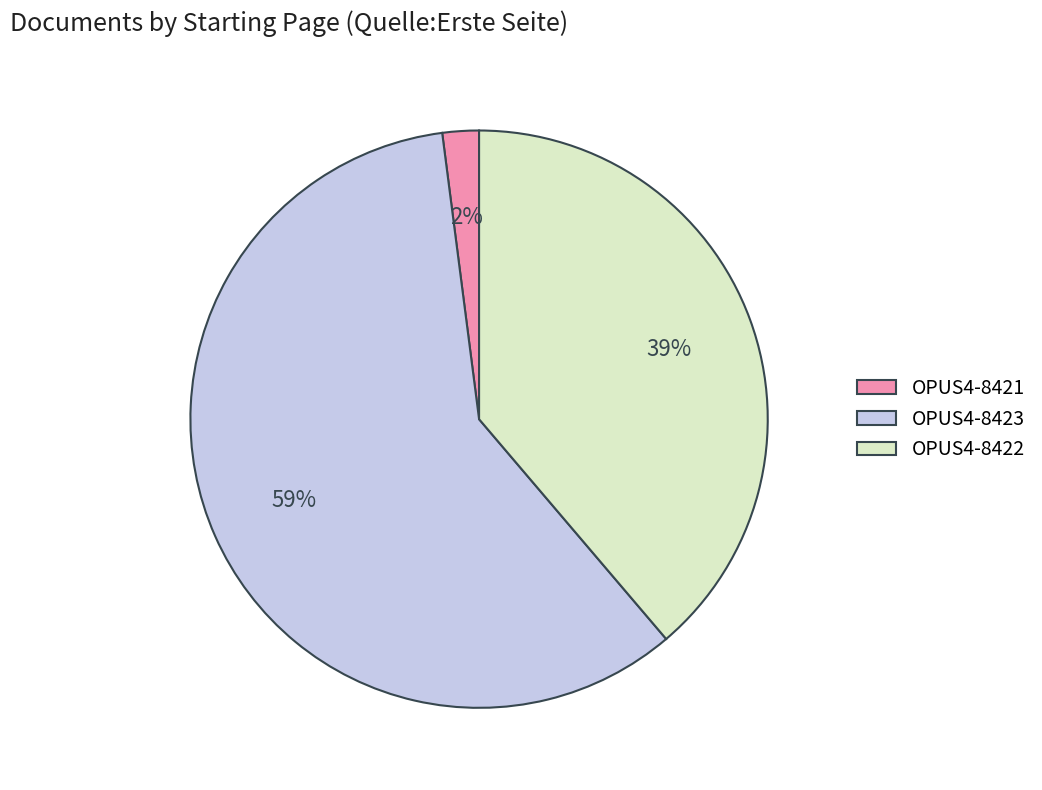

What is the smallest slice in the pie chart?

OPUS4-8421